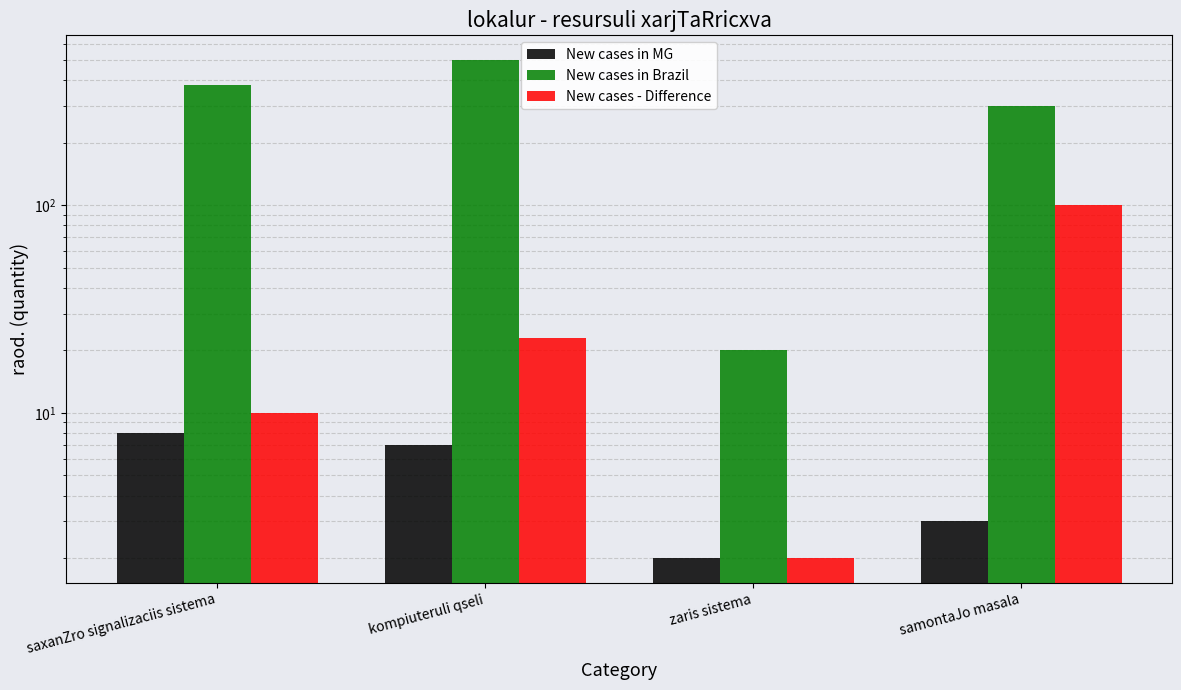

The value of New cases in Brazil at kompiuteruli qseli is 115. True or false?

False